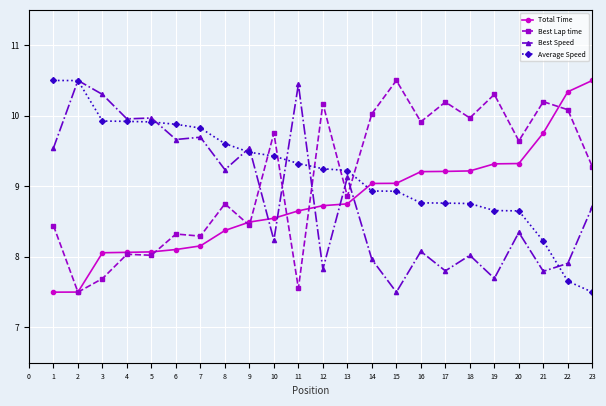

What is the highest value of the Best Speed series?

10.5